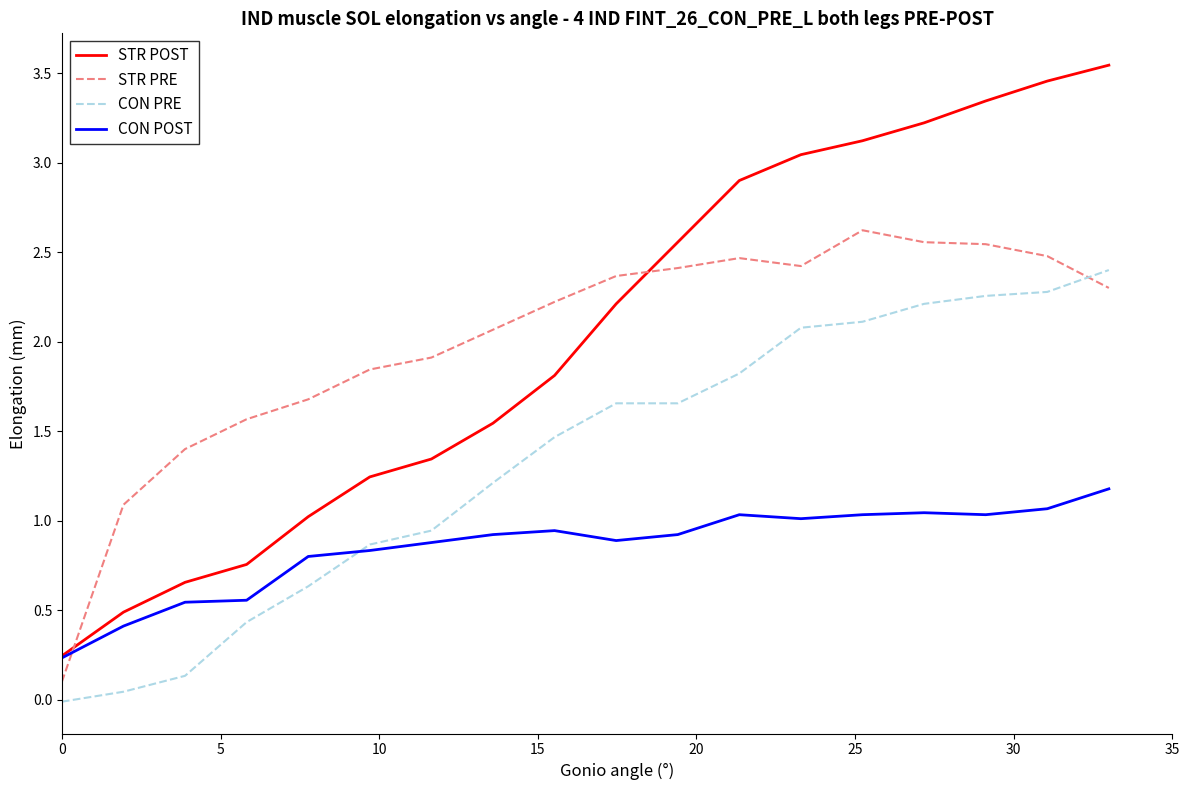

Which series has the widest spread of values?

STR POST